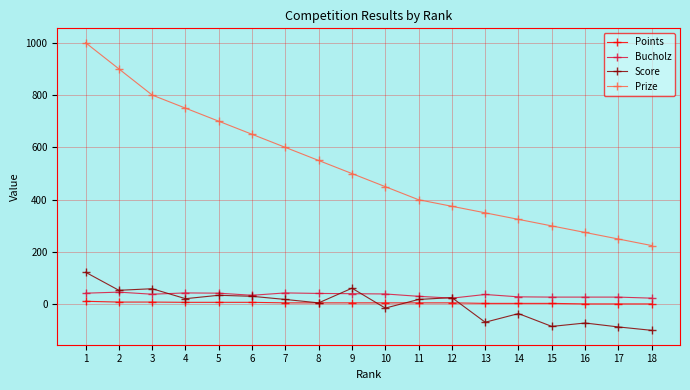

True or false: Prize and Score cross at least once.

False